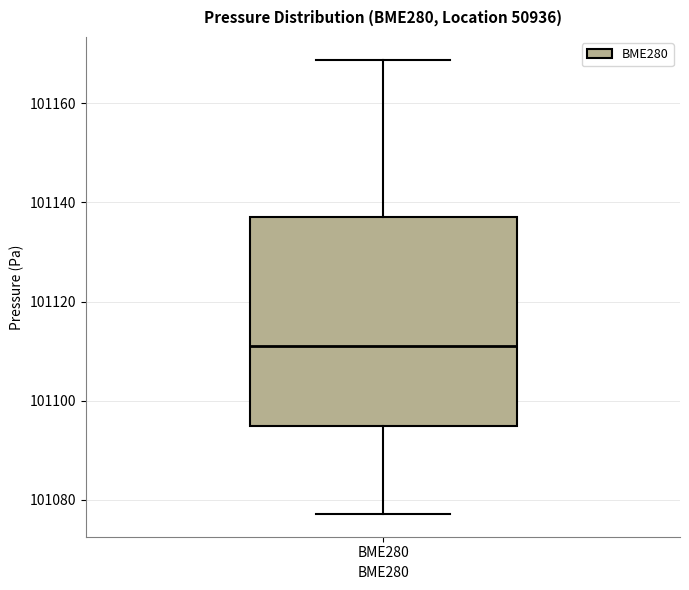

Transcribe this box plot: give where the median line is, the range the box spans, and where the two whiskers end, as read against the y-axis. The values are not printed on the chart, so give them approximately, as read against the axis.

median 101110, box 101096 to 101138, whiskers 101078 to 101168